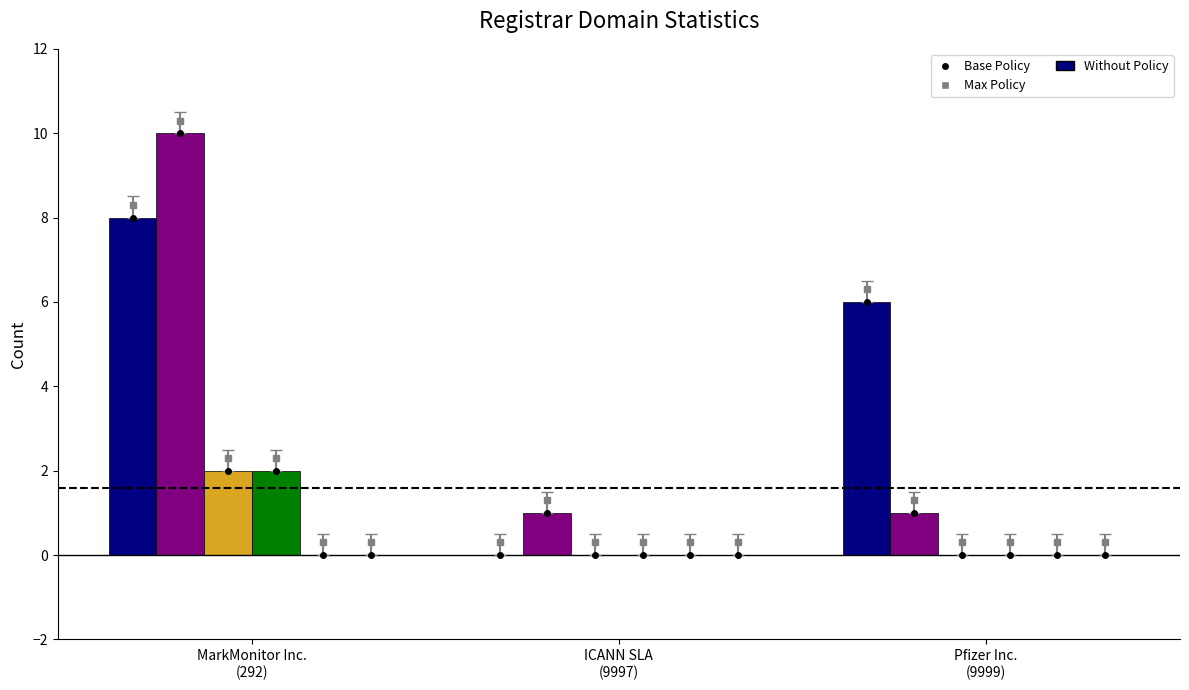

What is the maximum value shown in the chart?

10